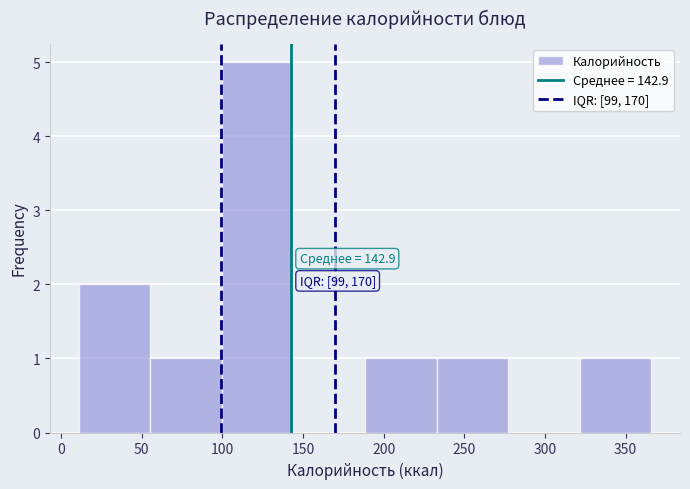

Over which range of the x-axis is the bar tallest?

100 to 145